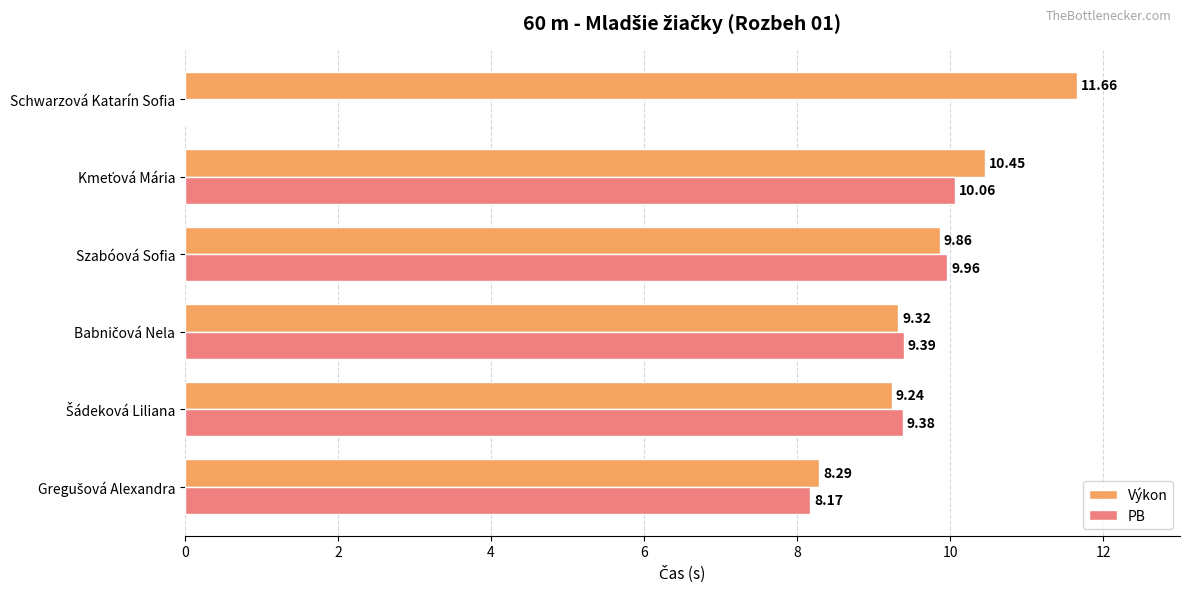

What is the sum of all Výkon values?

58.8